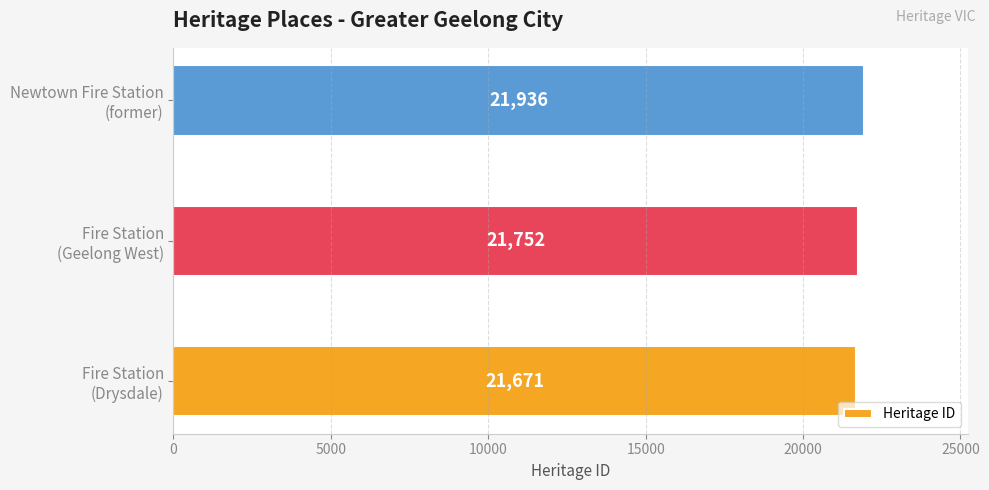

What is the difference between the maximum and second lowest values?

184